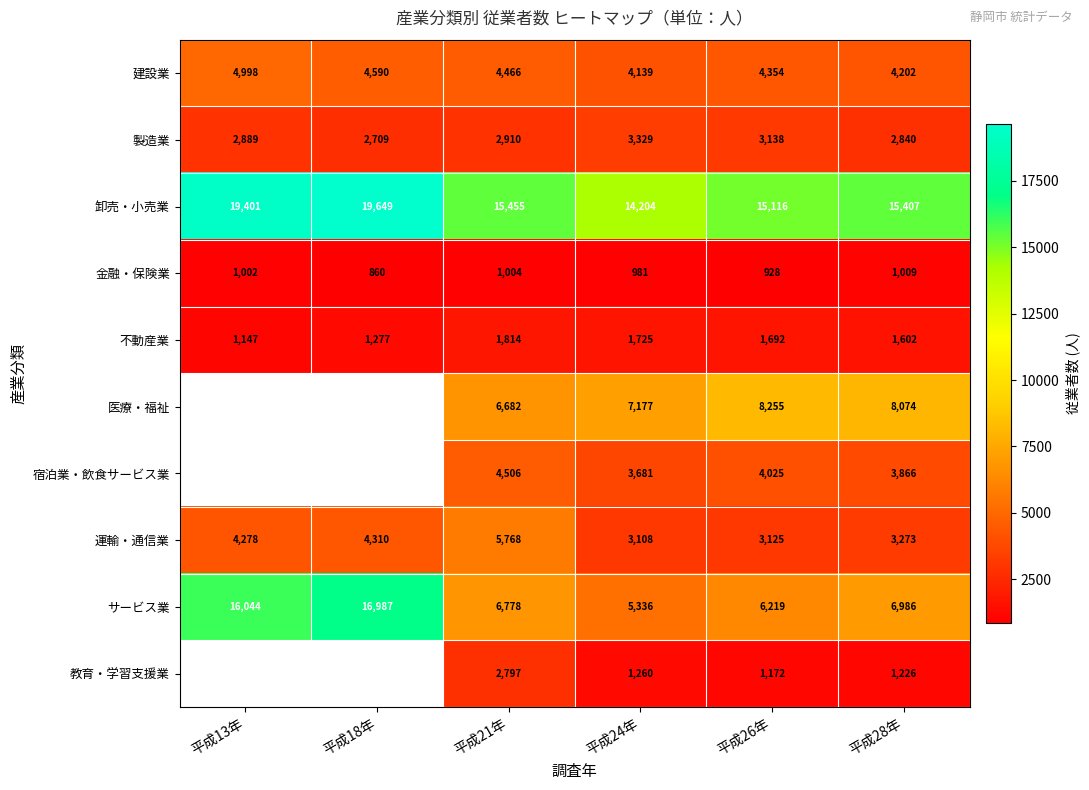

What is the total value across all series at 平成28年?

48485